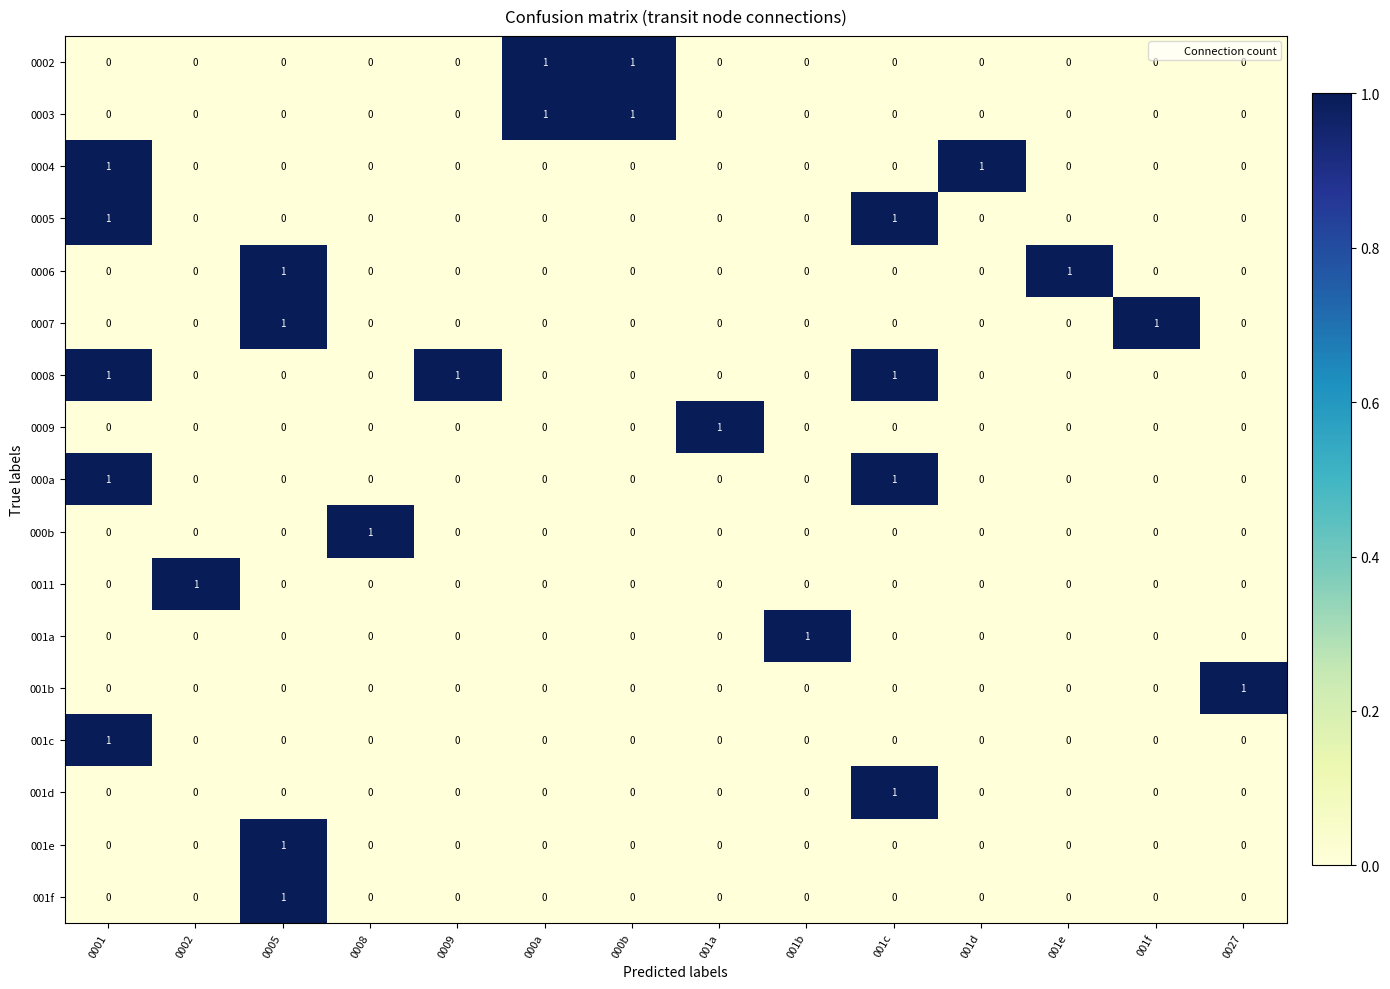

The value of 0009 at 001a is 2. True or false?

False